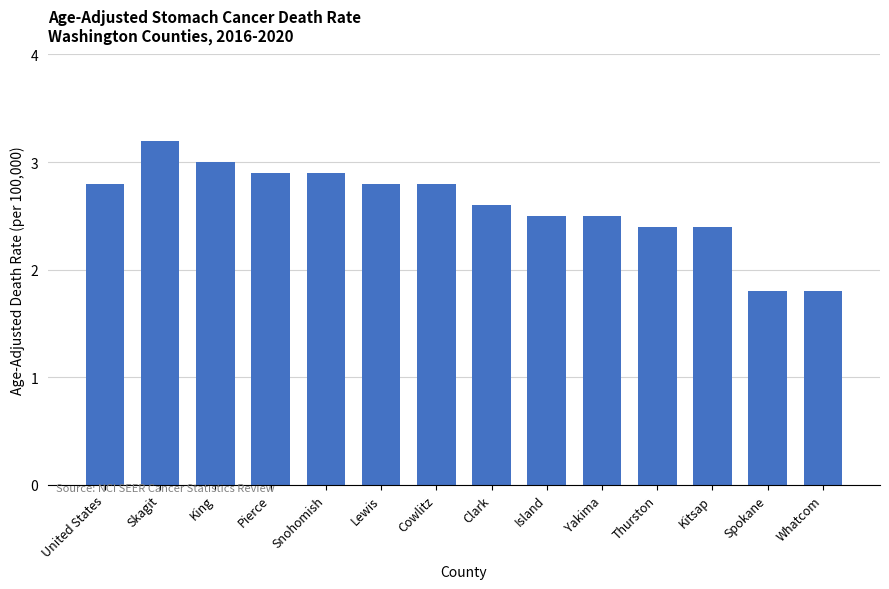

How many data points are less than 2?

2